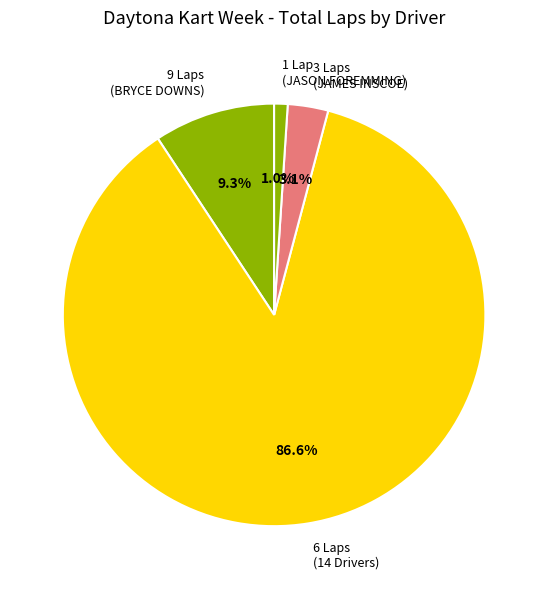

To the nearest percent, what is the average slice percentage?

25%